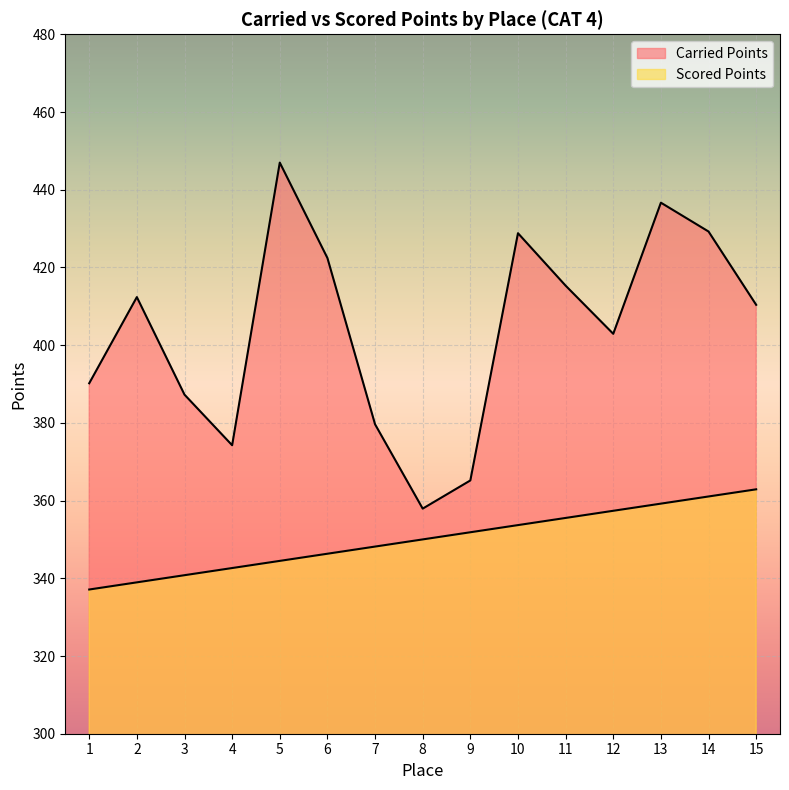

How many lines are shown in the chart?

2